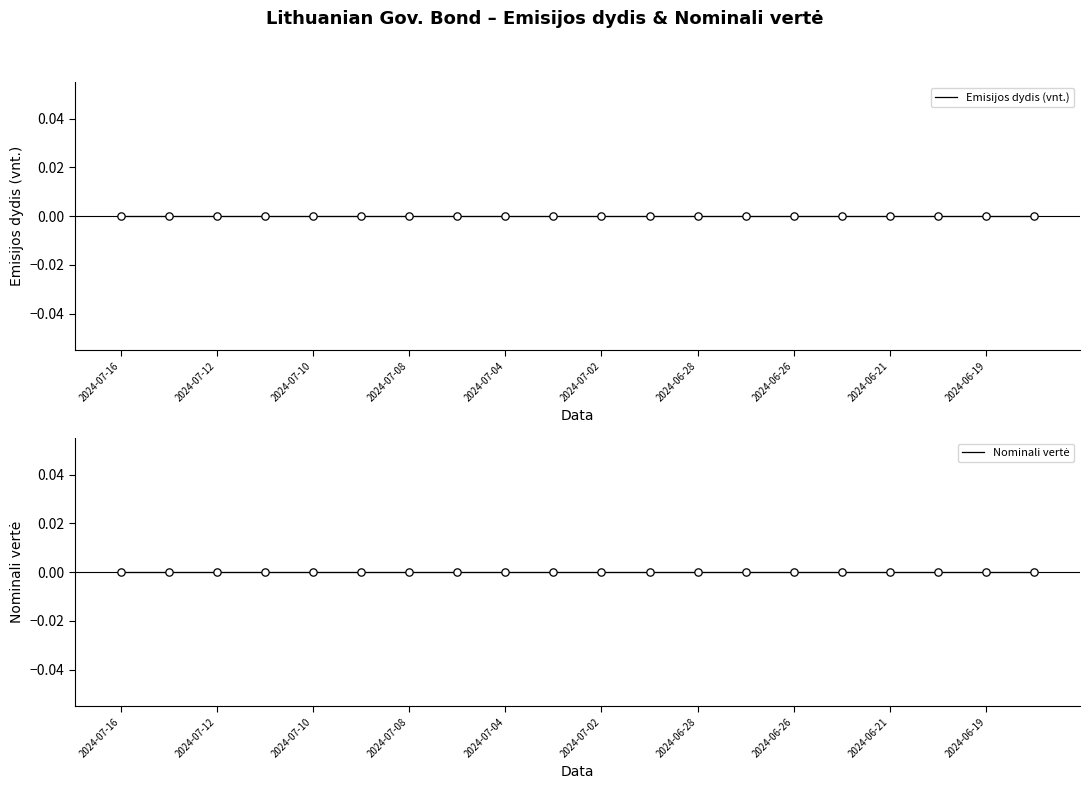

Which series reaches the minimum Y coordinate?

Nominali vertė